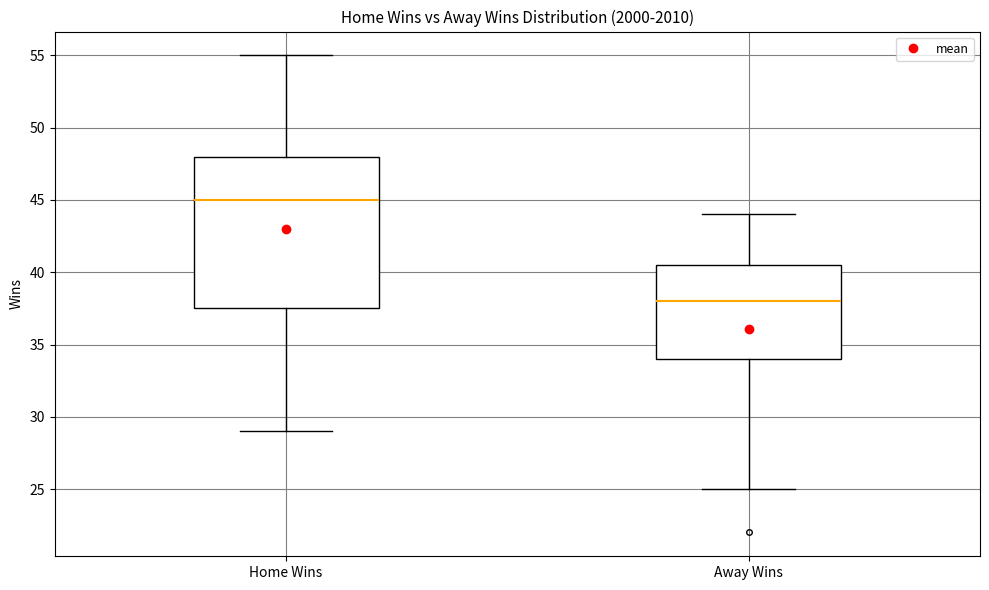

Comparing the boxes themselves (not the whiskers), which one is the tallest?

Home Wins